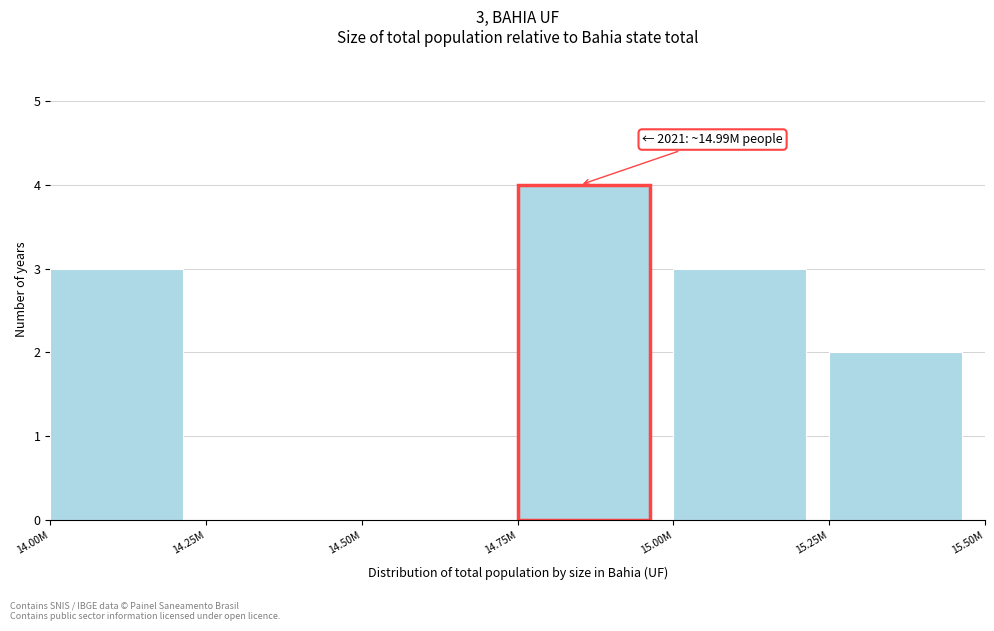

Reading left to right, transcribe all the data shown in this chart.

14.00M=3	14.25M=0	14.50M=0	14.75M=4	15.00M=3	15.25M=2